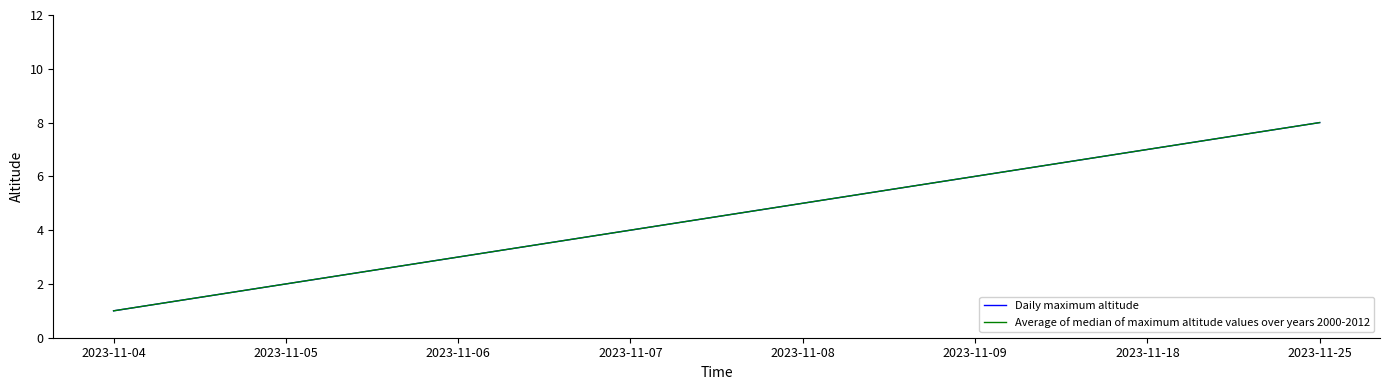

What is the average value of the Daily maximum altitude series?

4